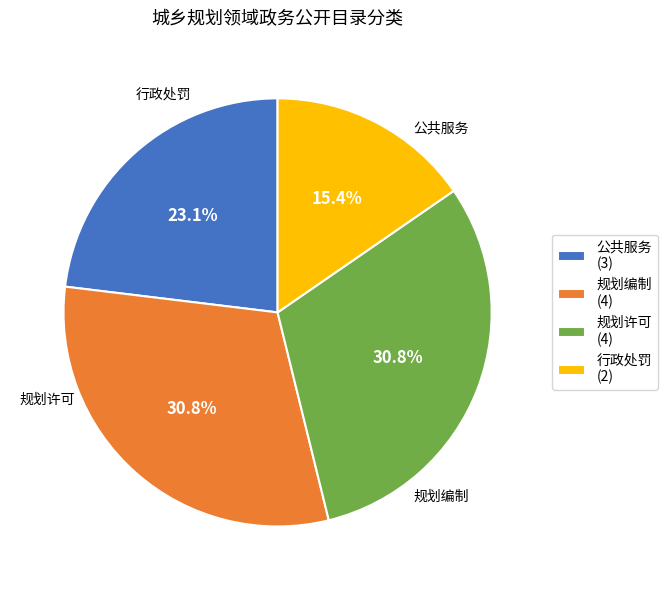

True or false: 公共服务 accounts for 23% of the total.

True